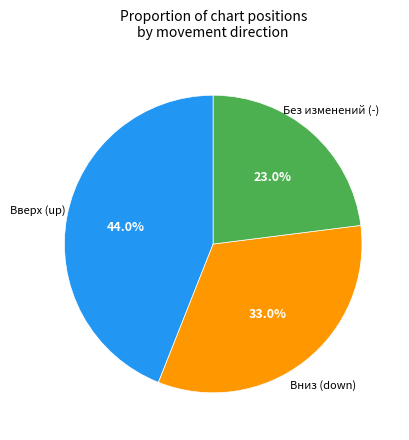

How many segments does this pie chart have?

3